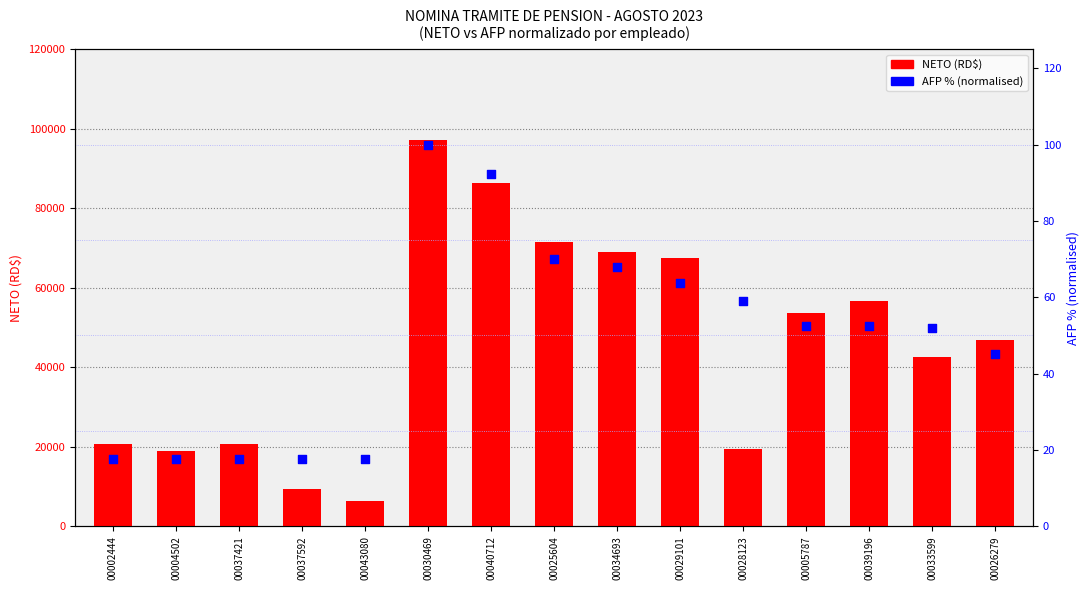

Which series reaches the maximum Y coordinate?

NETO